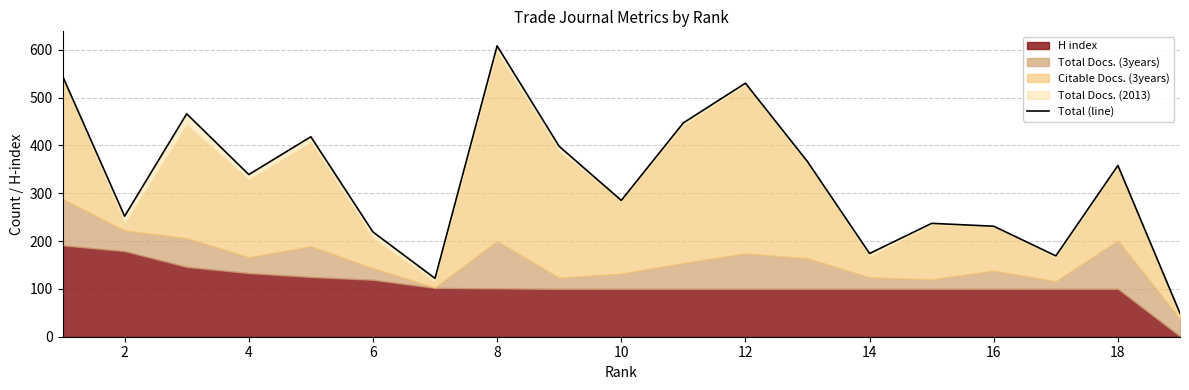

Which has a higher value, 2 or 14?

2